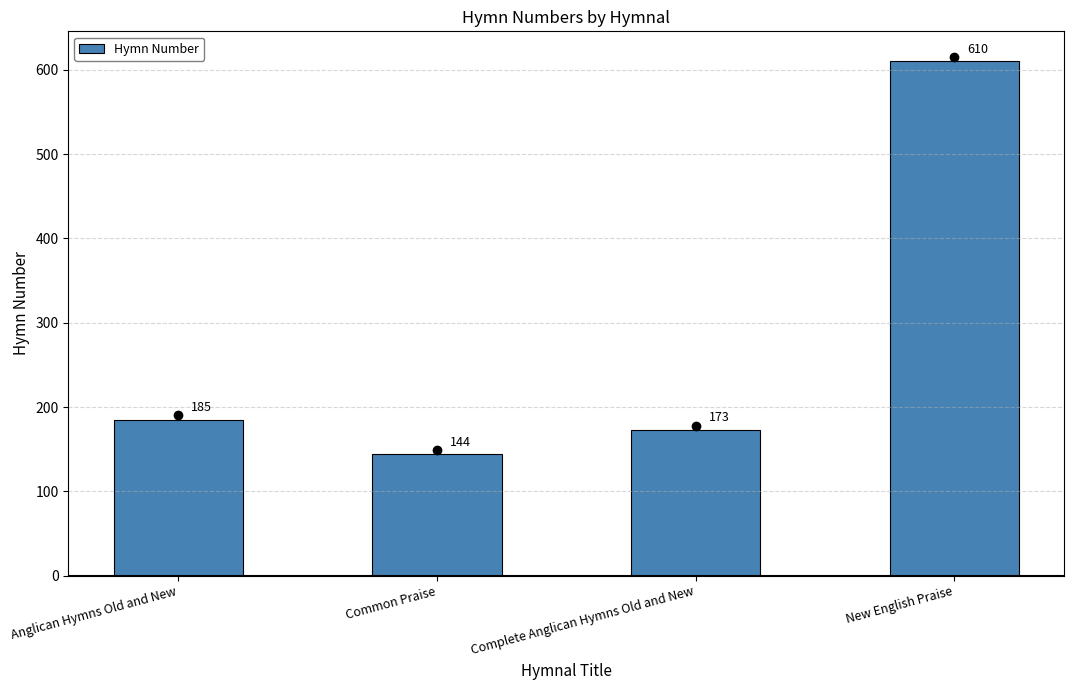

What is the difference between the maximum and minimum values?

466